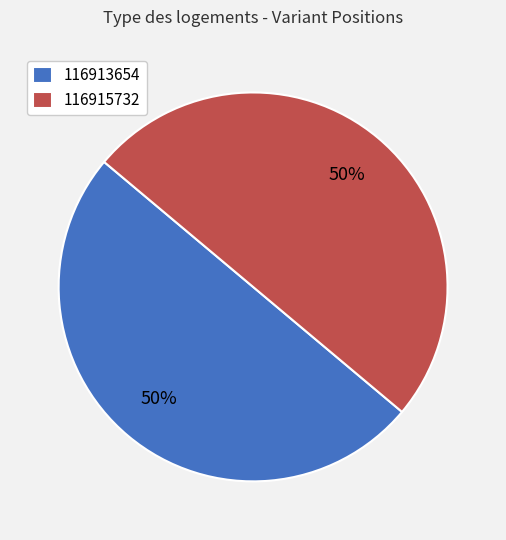

To the nearest percent, what portion does 116915732 represent?

50%